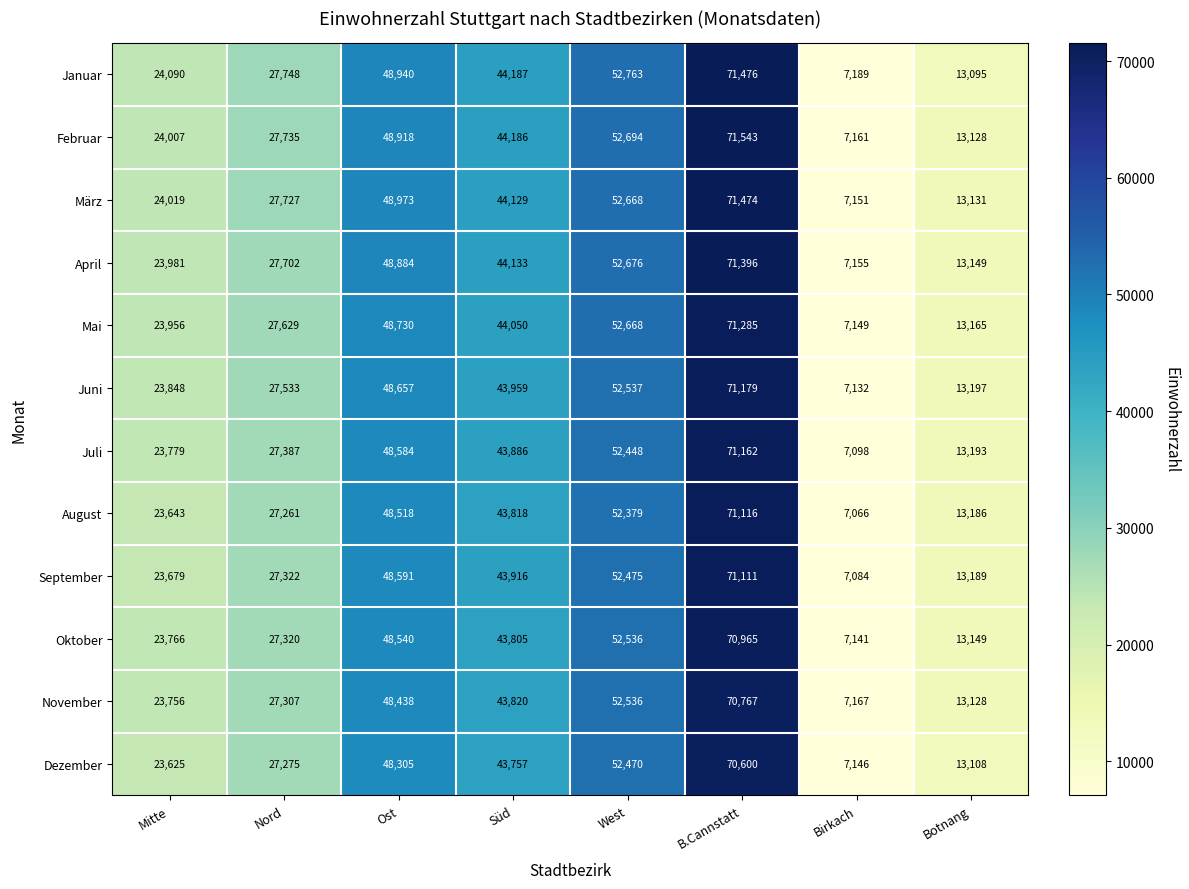

What is the minimum value shown in the chart?

7066